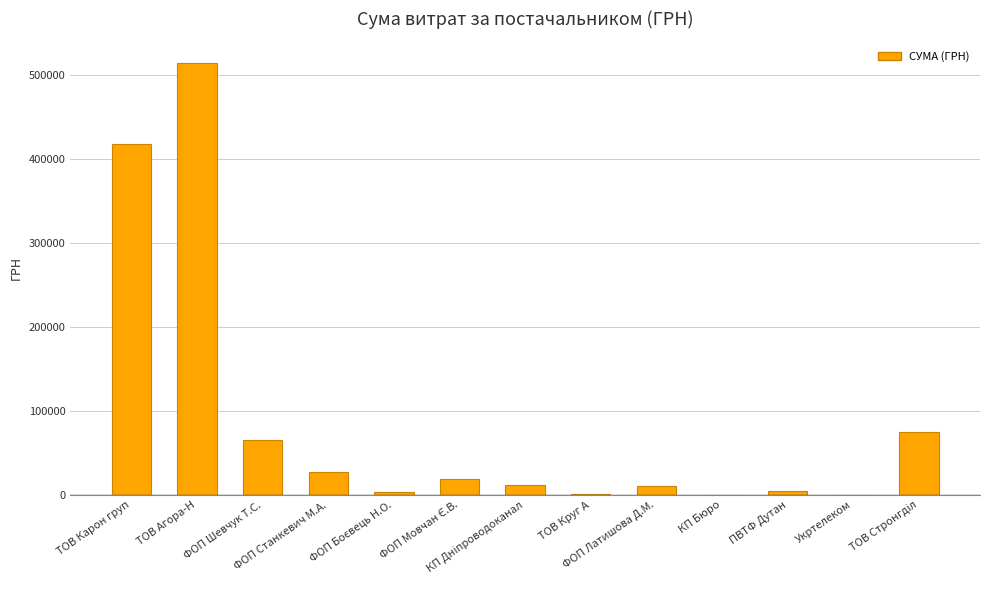

Which label corresponds to the largest value in the chart?

ТОВ Агора-Н